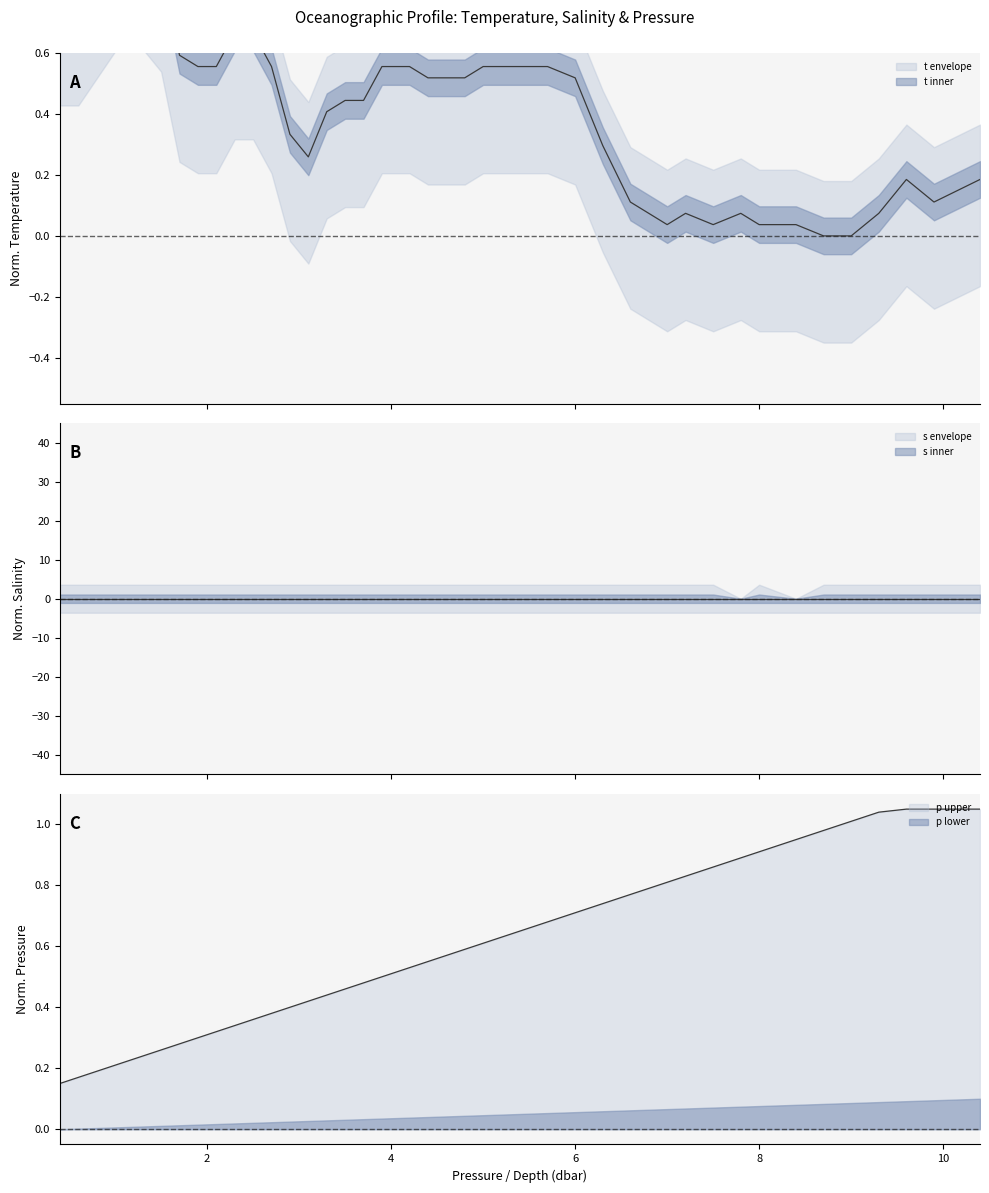

True or false: p has more than 1 points higher than both neighbors.

False